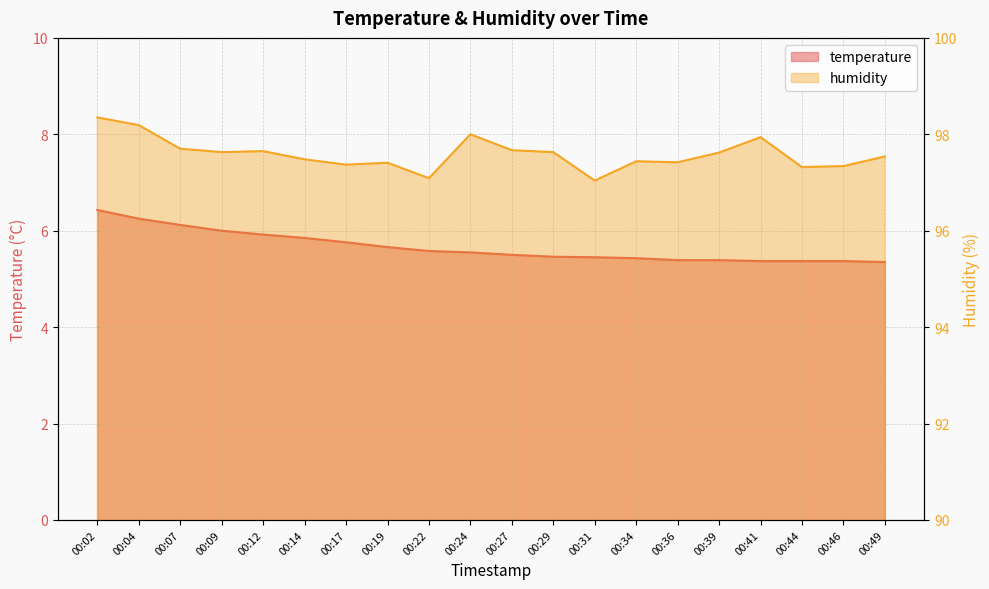

What are all the series names shown in the legend?

temperature, humidity